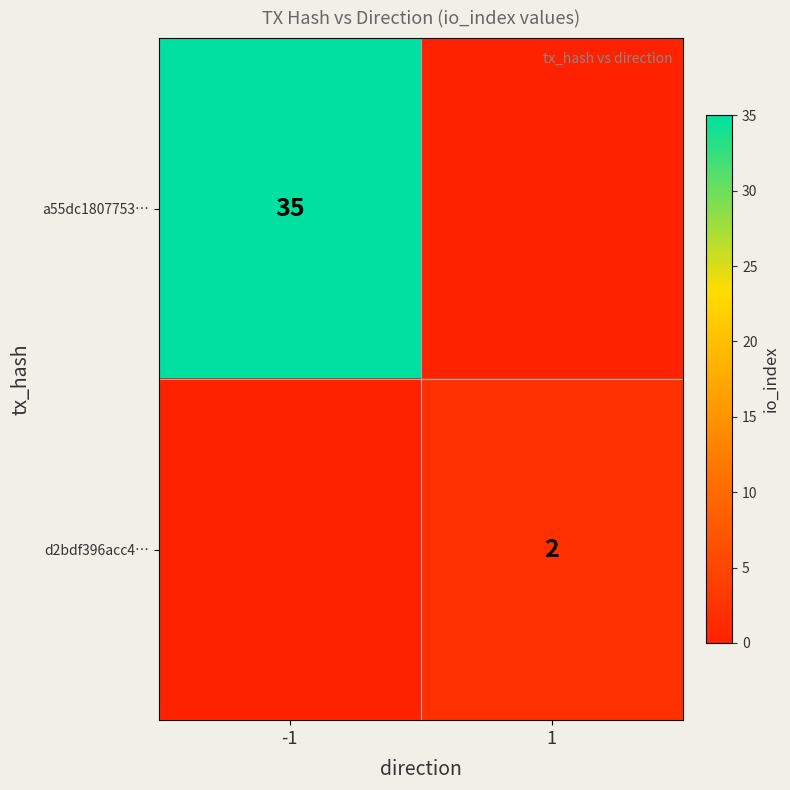

Is the value of d2bdf396acc4… at 1 greater than the value of a55dc1807753… at -1?

No